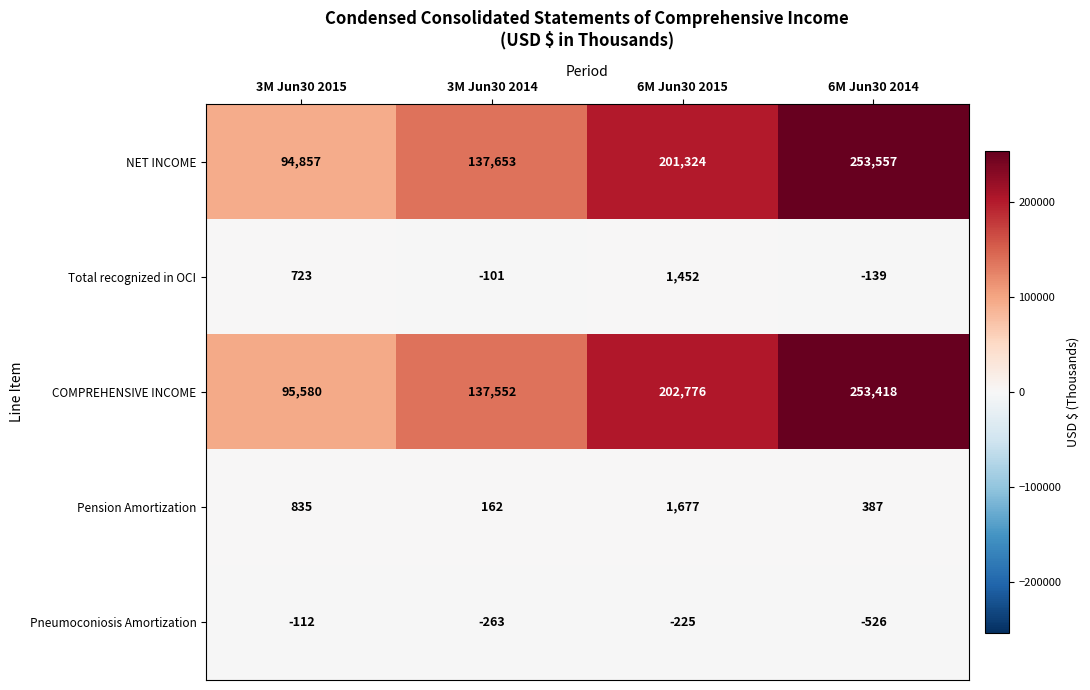

True or false: Total recognized in OCI has a value of 2057 at 6M Jun30 2015.

False